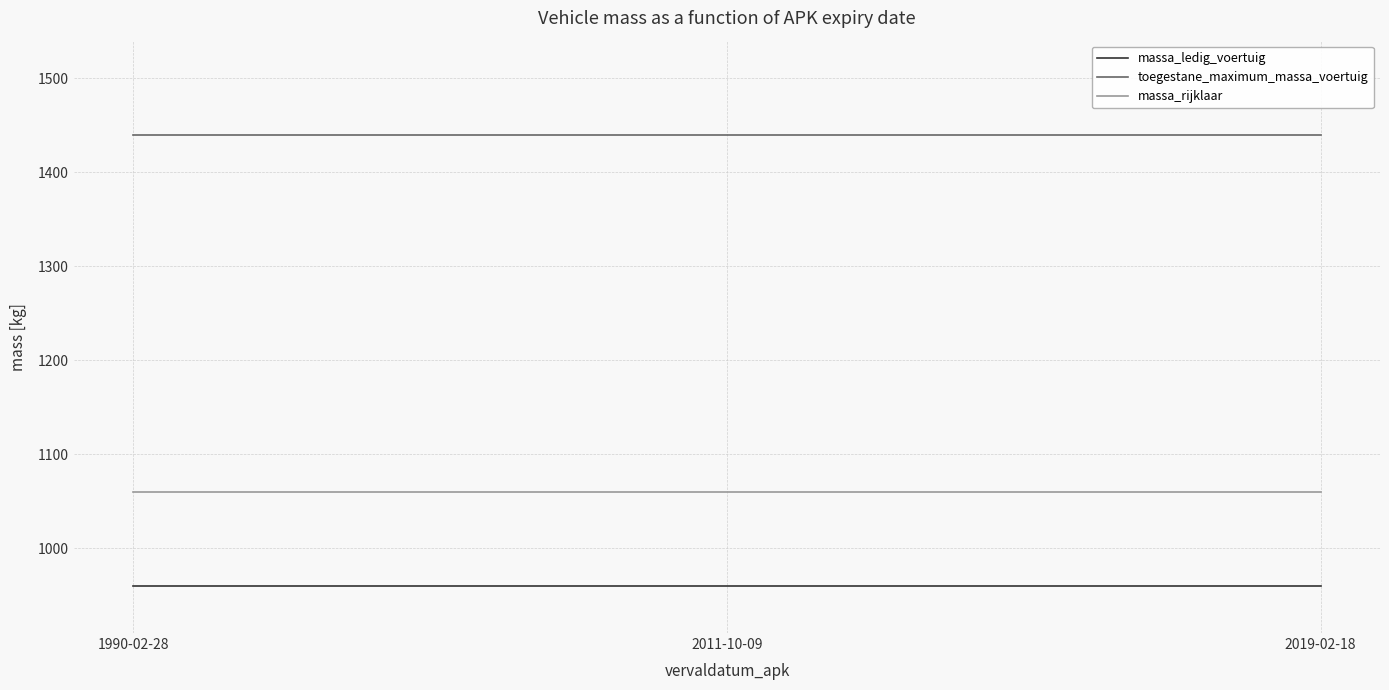

List the series in order of their peak value, highest first.

toegestane_maximum_massa_voertuig, massa_rijklaar, massa_ledig_voertuig